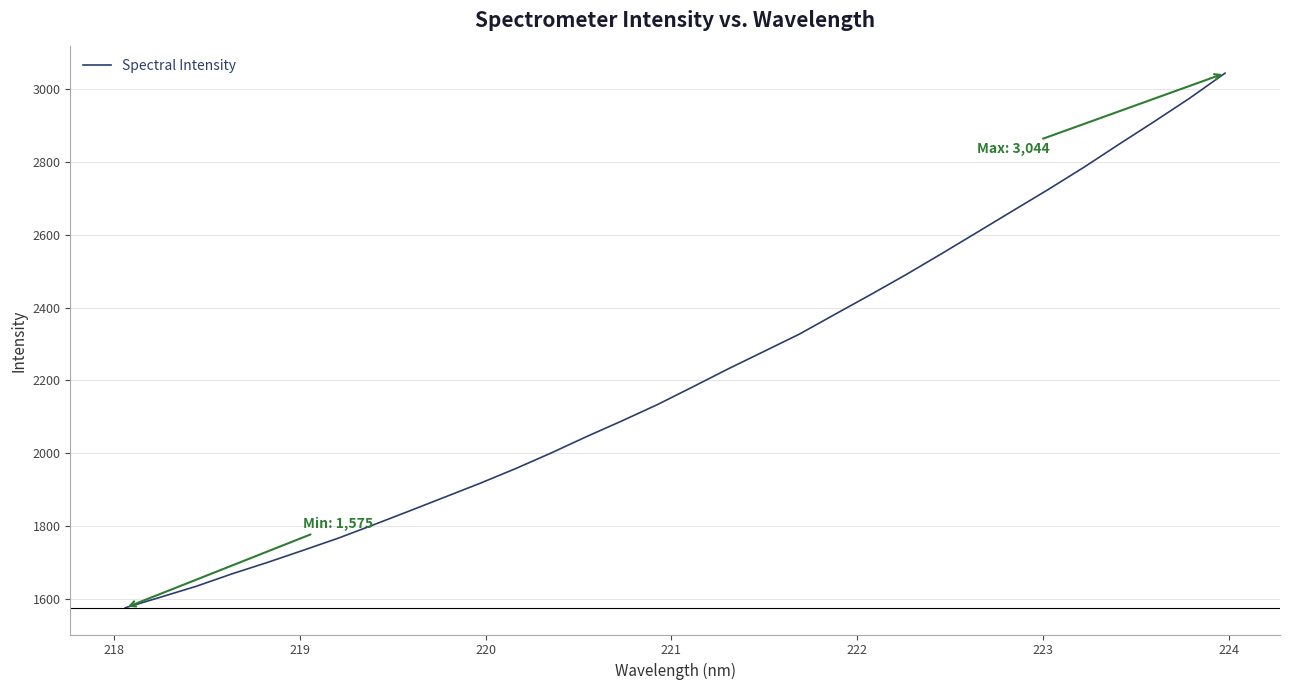

What is the greatest value displayed?

3043.7